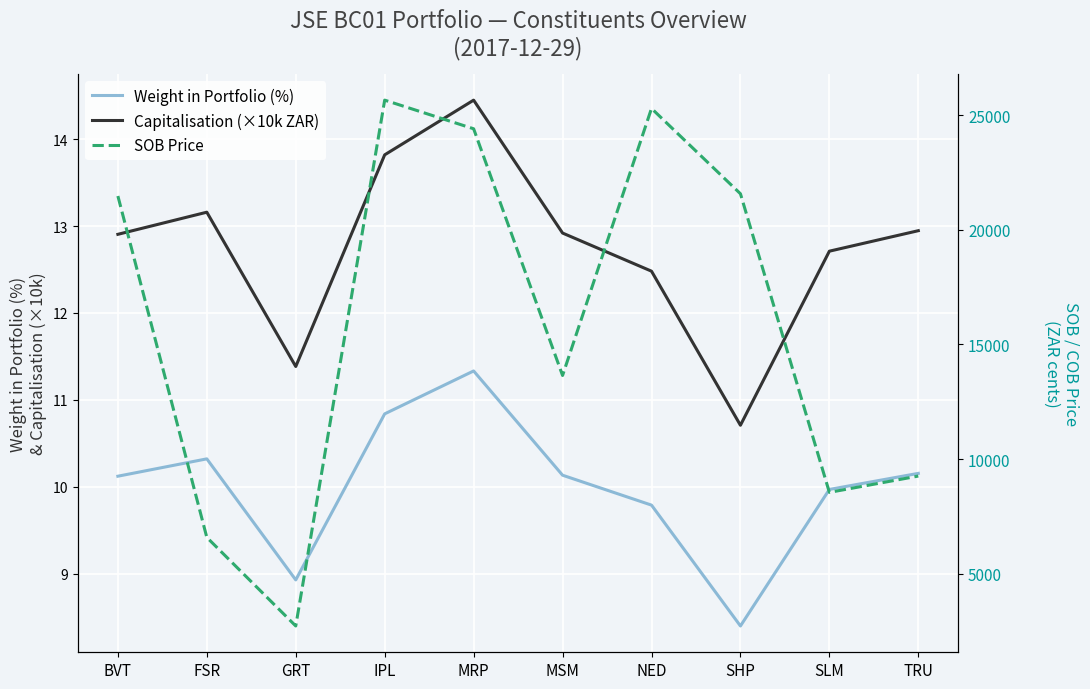

What is the greatest value displayed?

25648.0